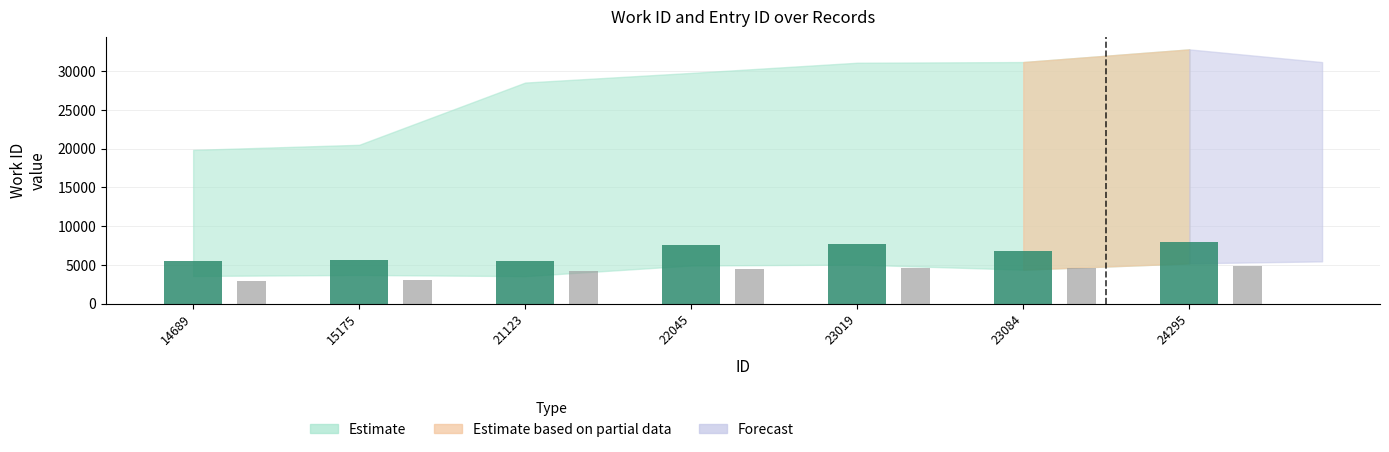

What is the total value across all series at 14689?

8422.8